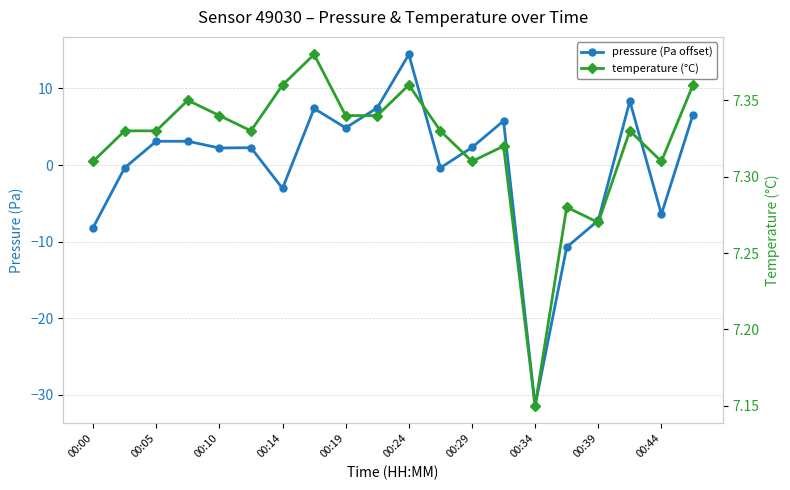

Does the chart display data point markers on the line(s)?

Yes